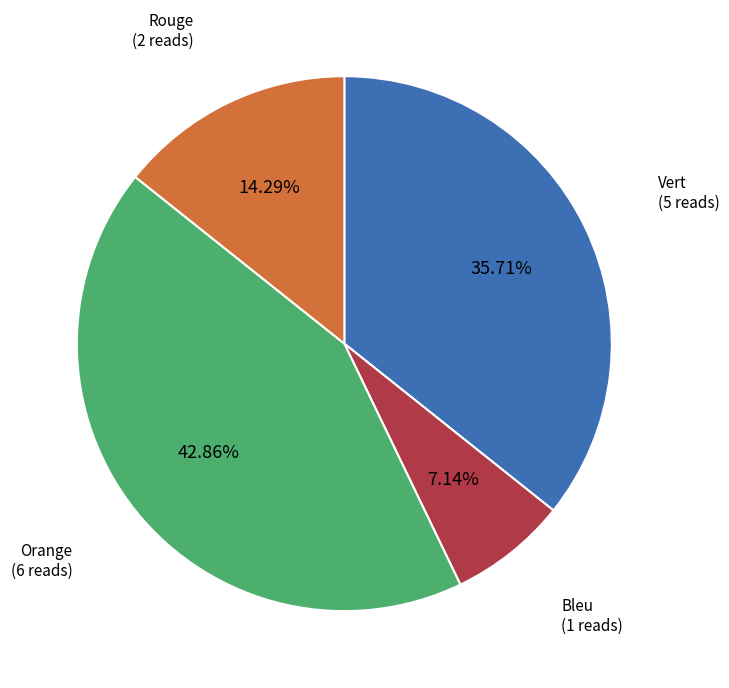

Is there a majority slice in this chart?

No